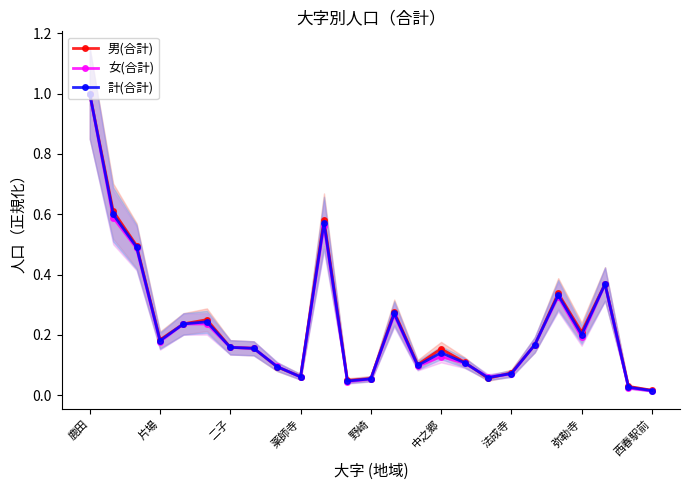

Is it true that 計(合計) equals 0.0 at 16?

False